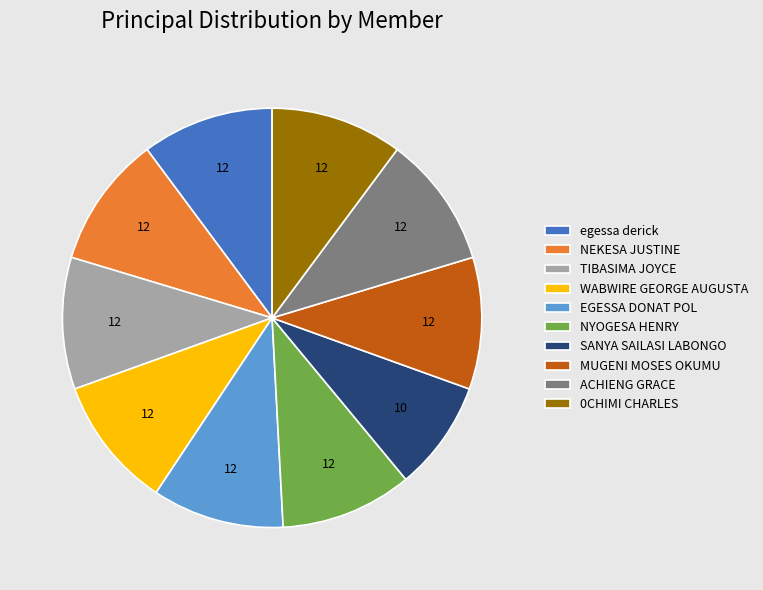

Does egessa derick represent more than half of the total?

No